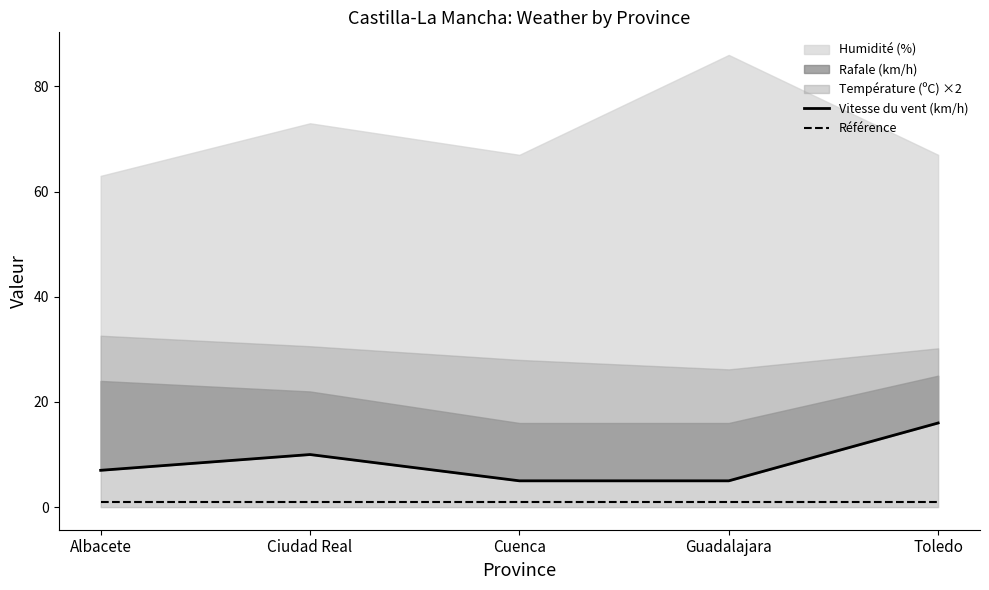

What is the smallest value displayed?

1